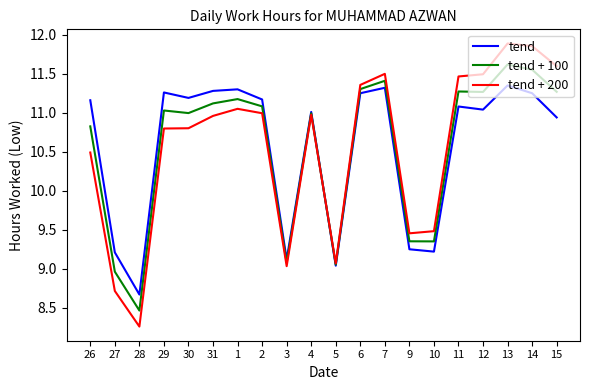

Rank the series by their maximum value, from highest to lowest.

tend + 200, tend + 100, tend